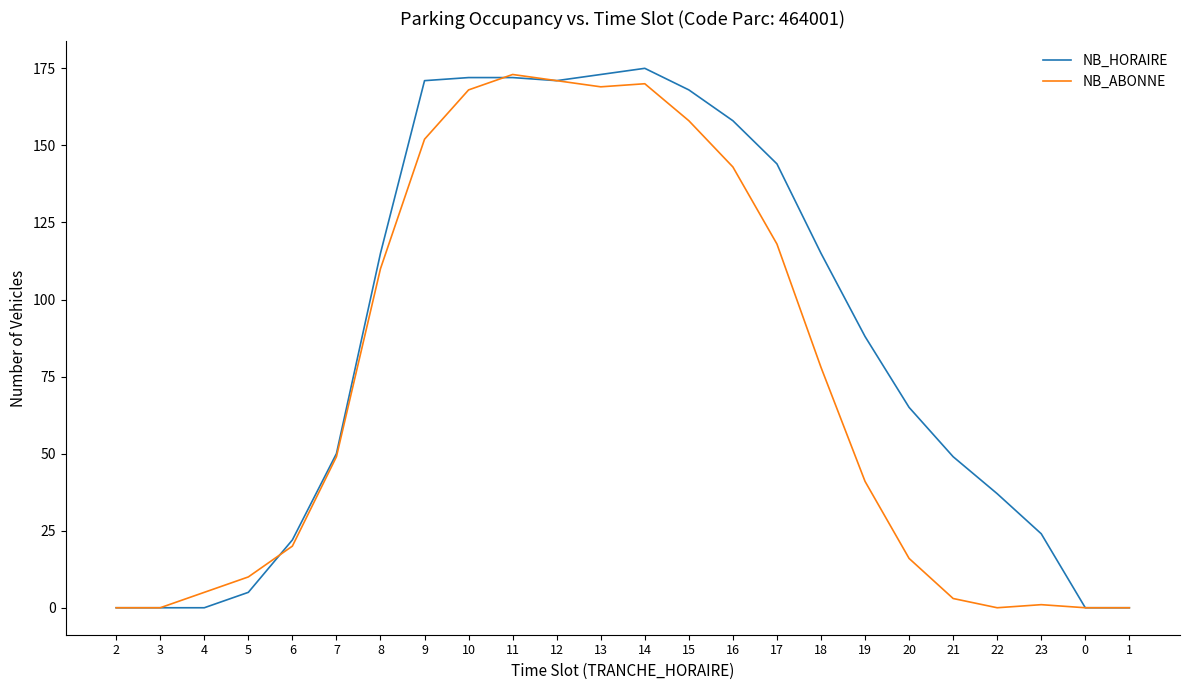

At 22, list the series in order from smallest to largest.

NB_ABONNE, NB_HORAIRE